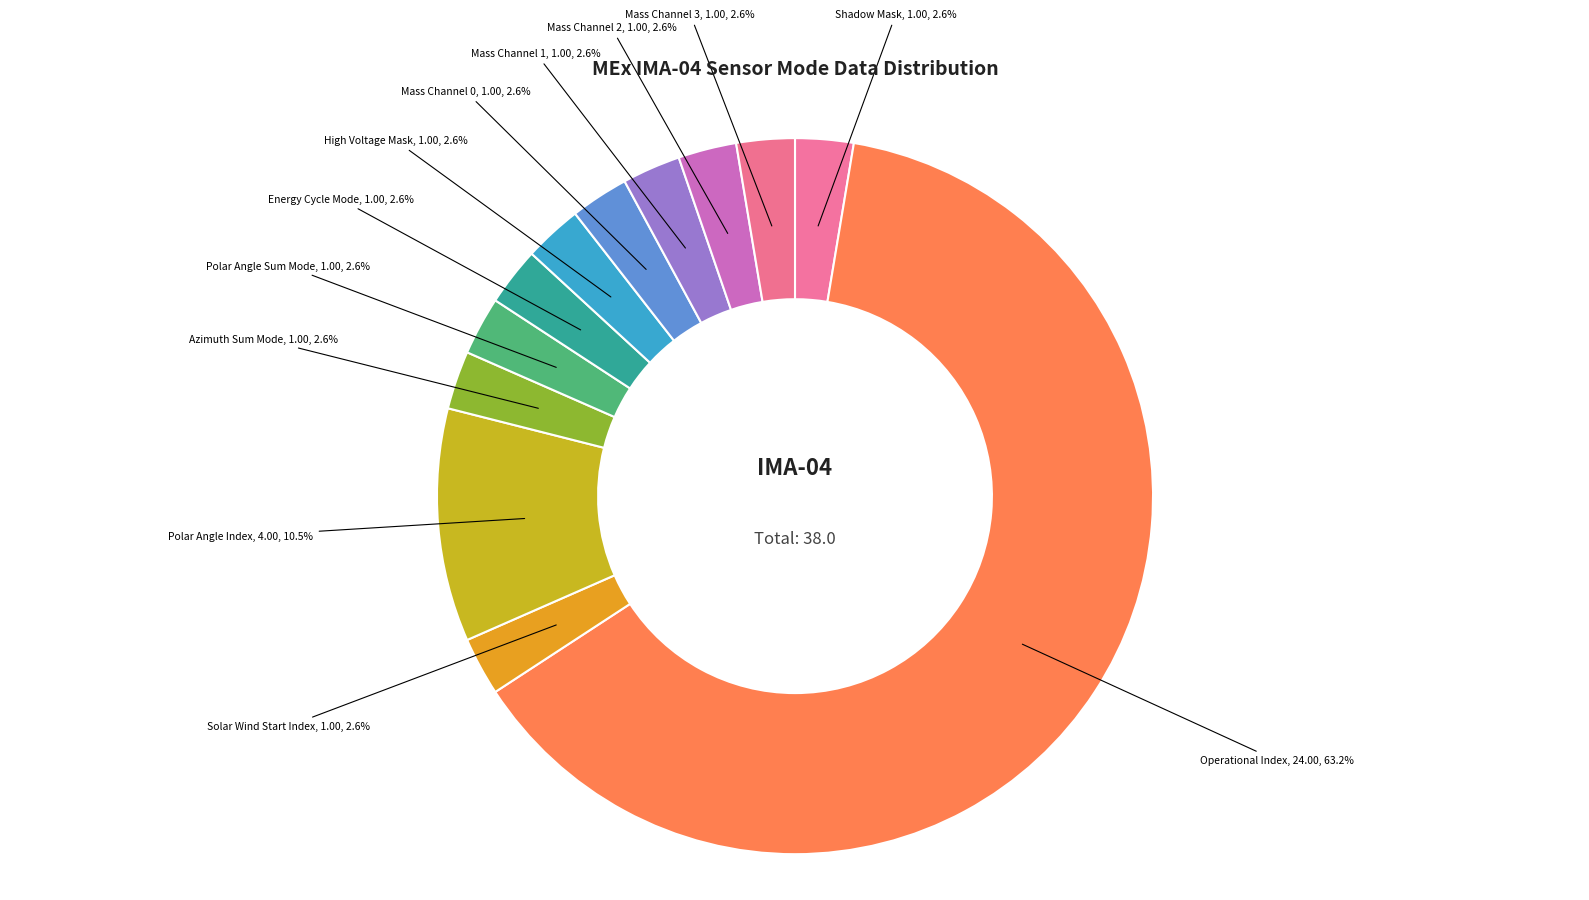

How many segments does this pie chart have?

12